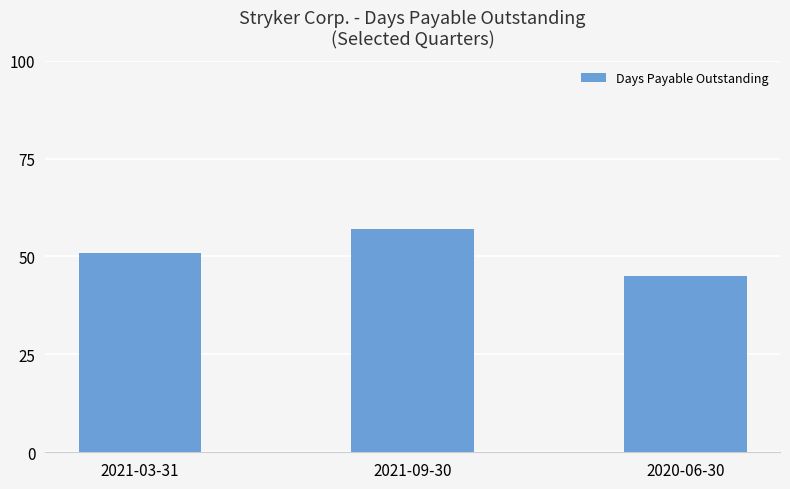

Reading right to left, transcribe all the data shown in this chart.

2020-06-30=45	2021-09-30=57	2021-03-31=51